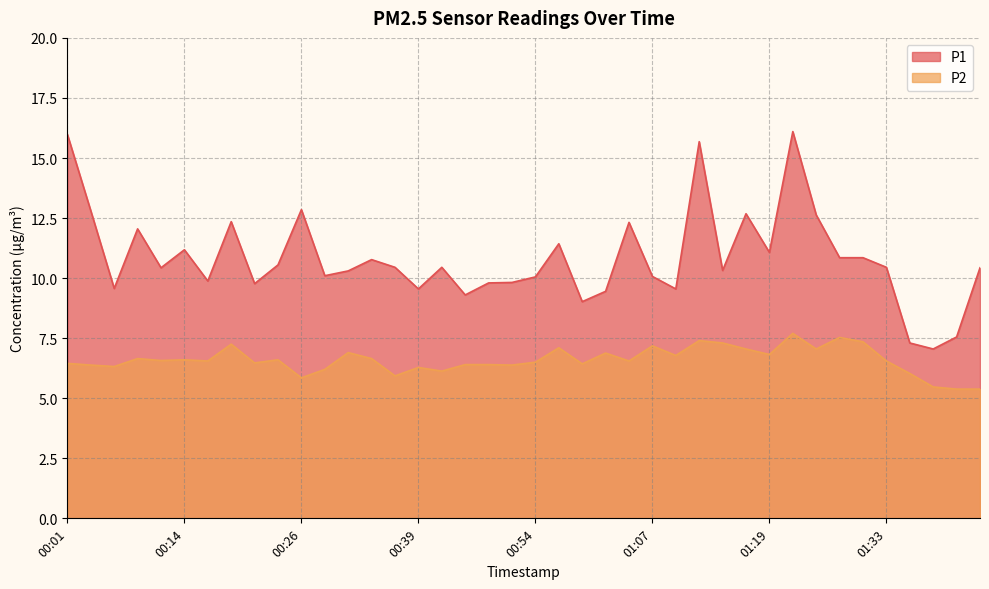

True or false: P2 has a value of 4.5 at 01:30.

False